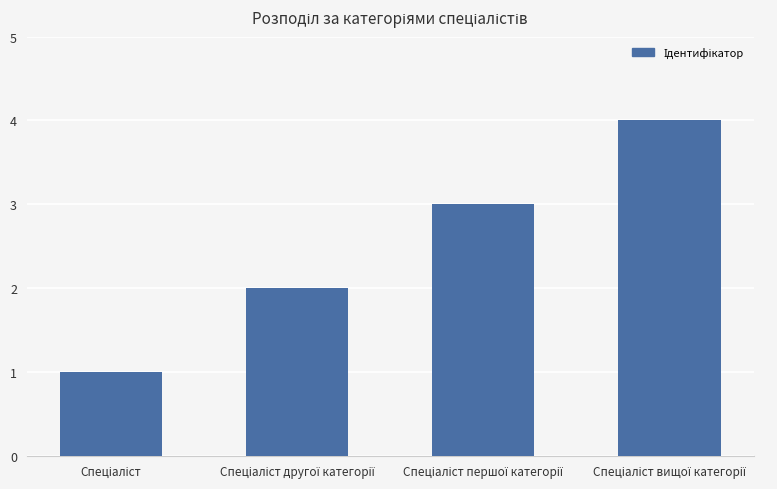

Does the chart contain stacked bars?

No